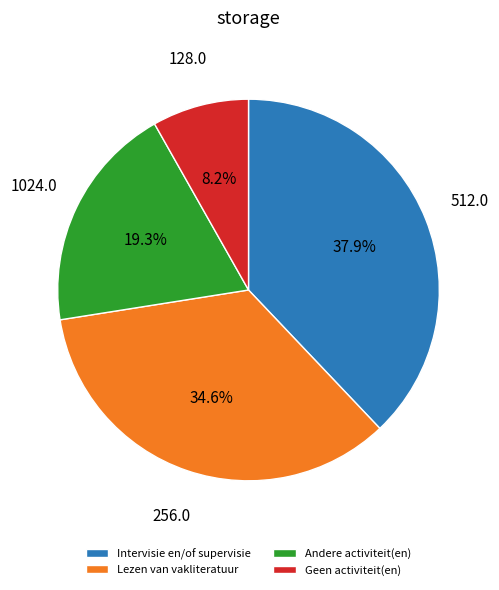

Is it true that Intervisie en/of supervisie is 38% of the pie?

True